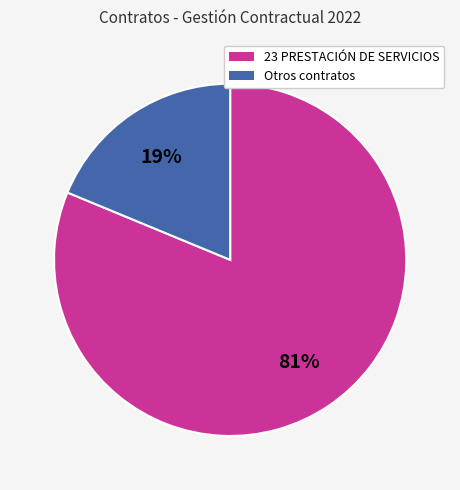

To the nearest percent, what is the average slice percentage?

50%